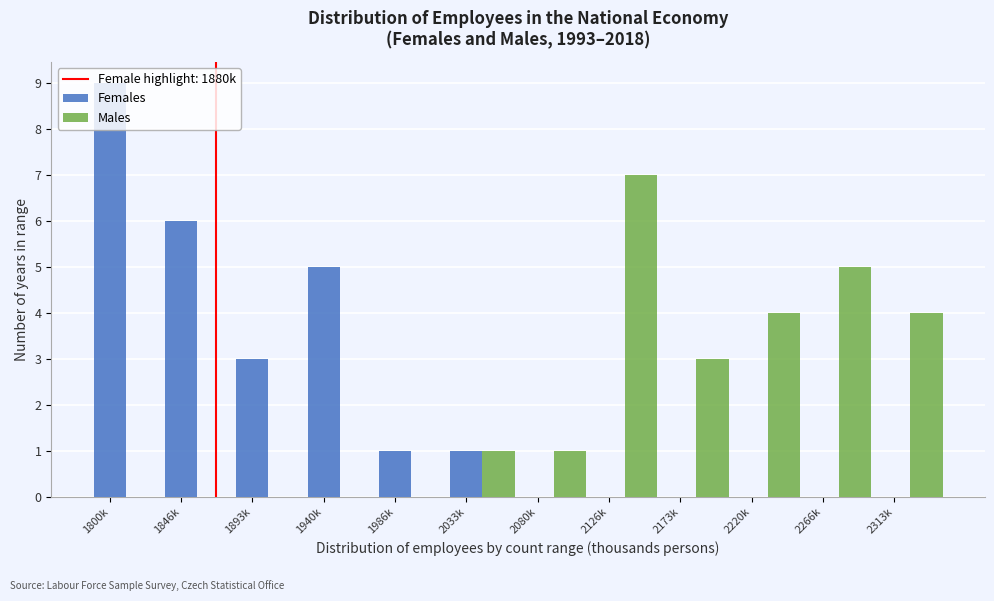

What is the maximum value for Females?

9